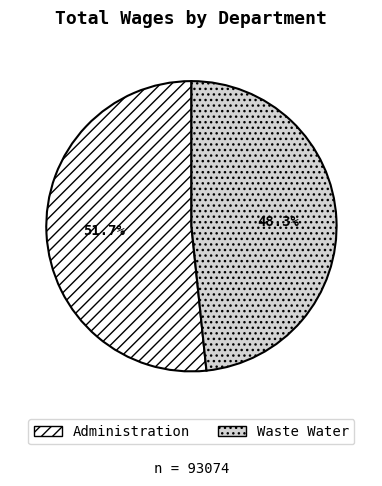

Count the number of slices in the pie.

2